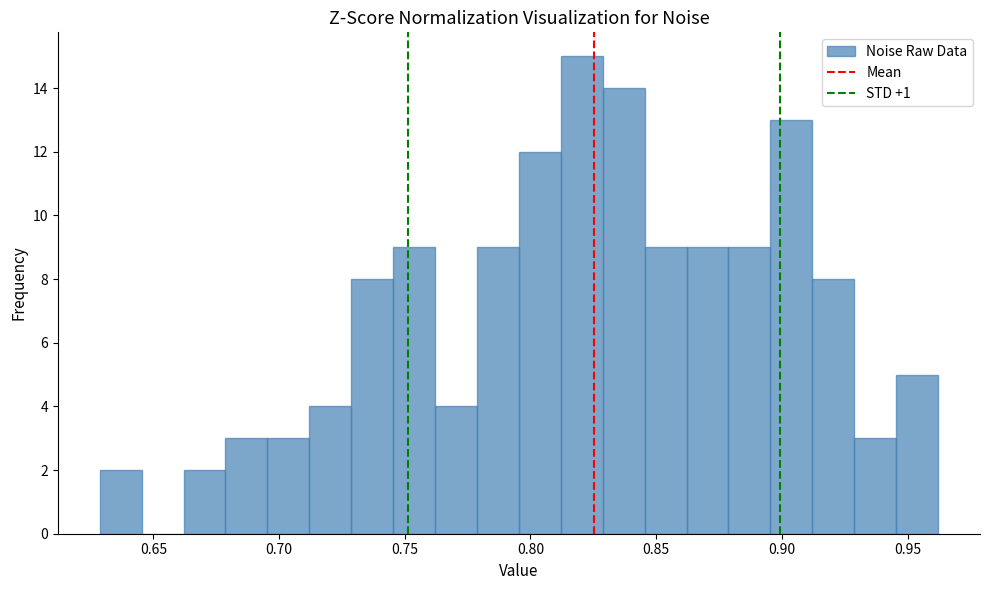

Around what value on the x-axis is the tallest bar? Give the approximate position of its centre, as read against the axis.

0.820